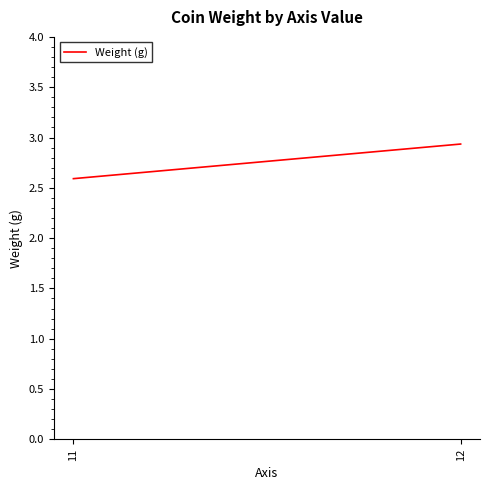

What is the maximum value shown in the chart?

2.9